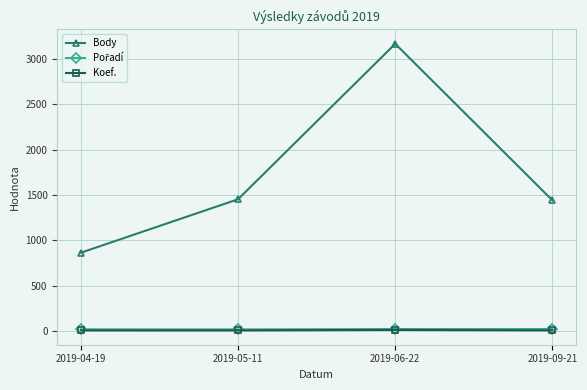

Which series has the largest total across all categories?

Body